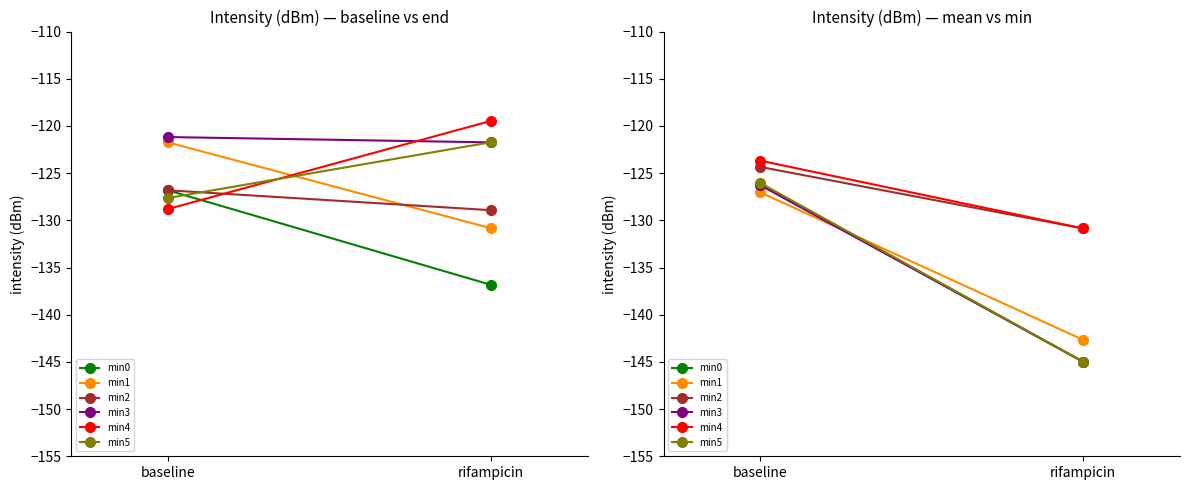

The value of min0 at baseline is -45.9. True or false?

False